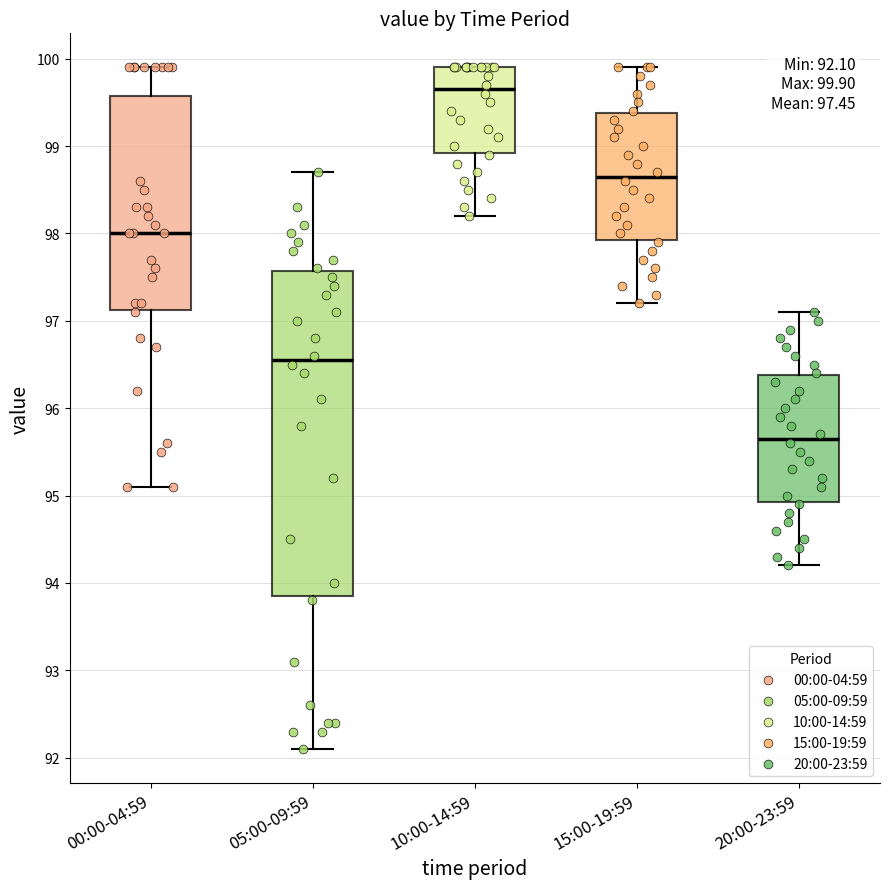

Which box has the lowest median line?

20:00-23:59